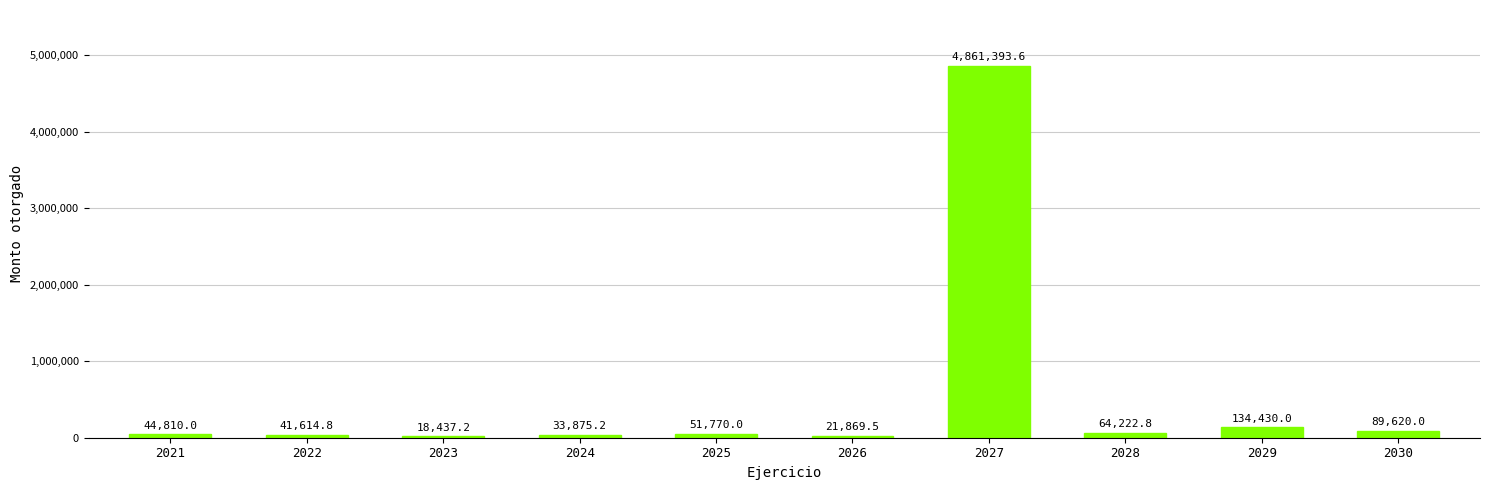

Reading left to right, what are all the values shown in this chart?

2021=44810.0	2022=41614.8	2023=18437.2	2024=33875.2	2025=51770.0	2026=21869.5	2027=4861393.6	2028=64222.8	2029=134430.0	2030=89620.0